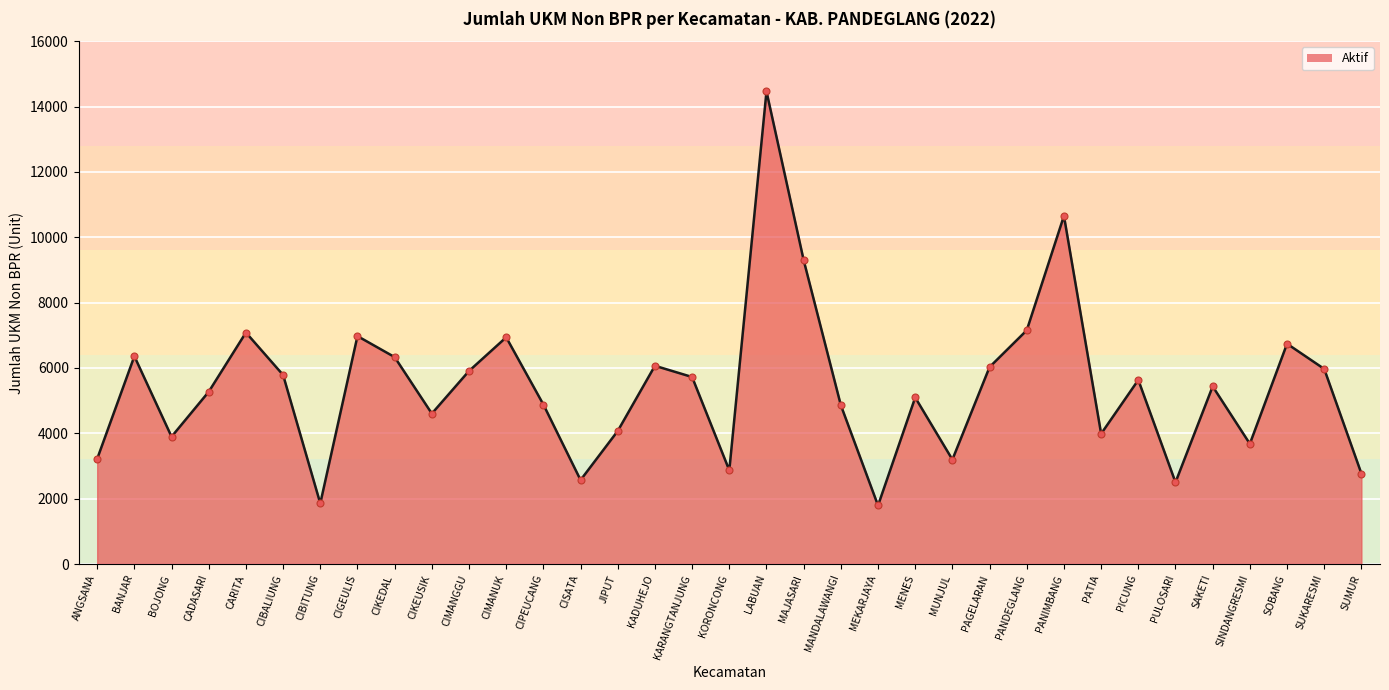

What is the difference between the values at SINDANGRESMI and PICUNG?

1954